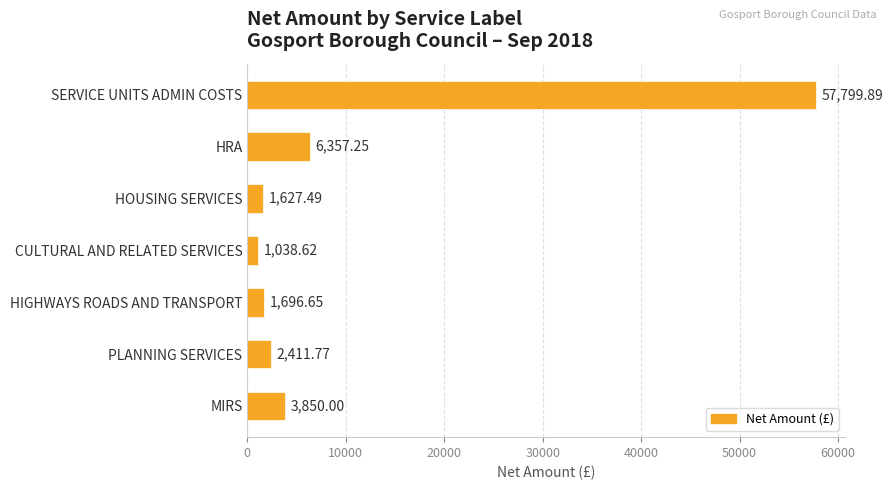

Where is the data nearest to the value 29419?

HRA